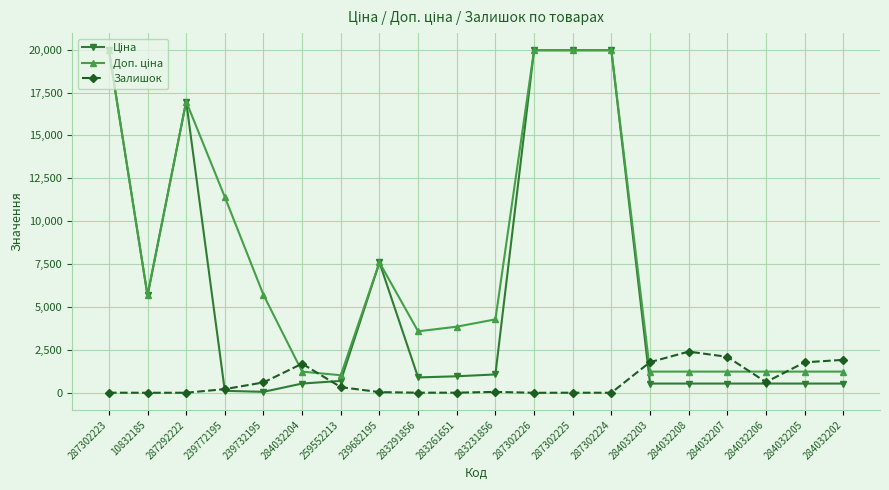

Does the chart have visible grid lines?

Yes